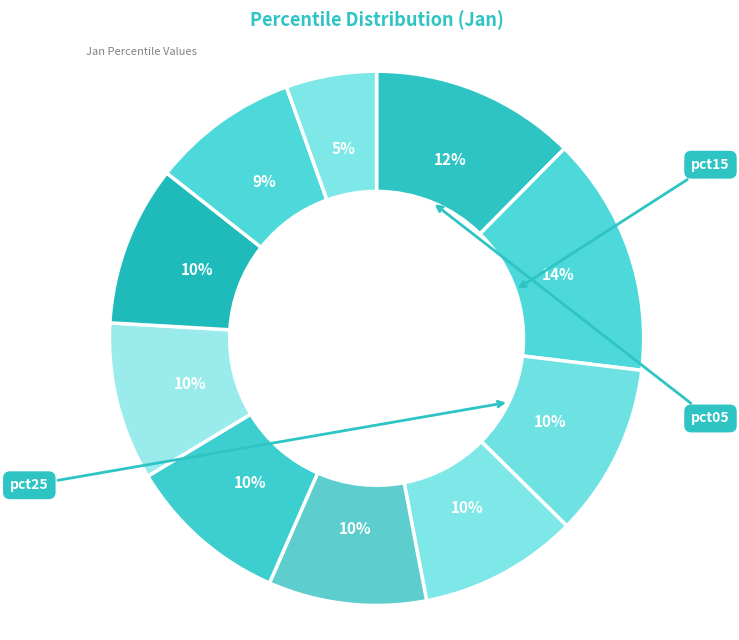

How many segments does this pie chart have?

10